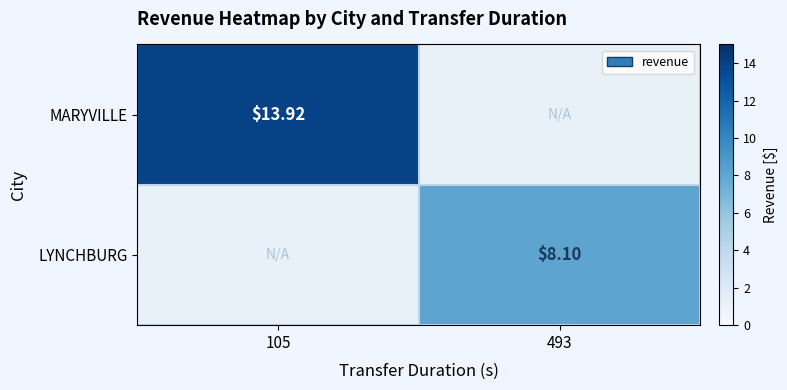

List the series in order of their overall mean, highest first.

MARYVILLE, LYNCHBURG